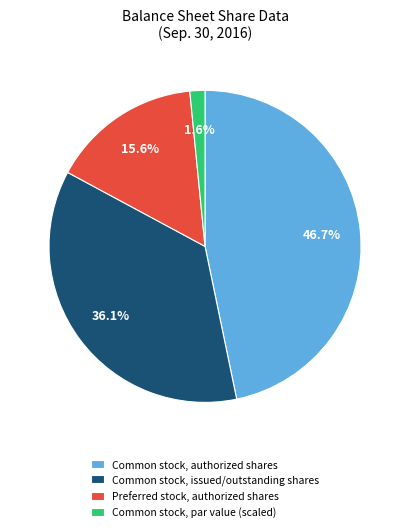

Between Common stock, issued/outstanding shares and Common stock, par value (scaled), which is larger?

Common stock, issued/outstanding shares